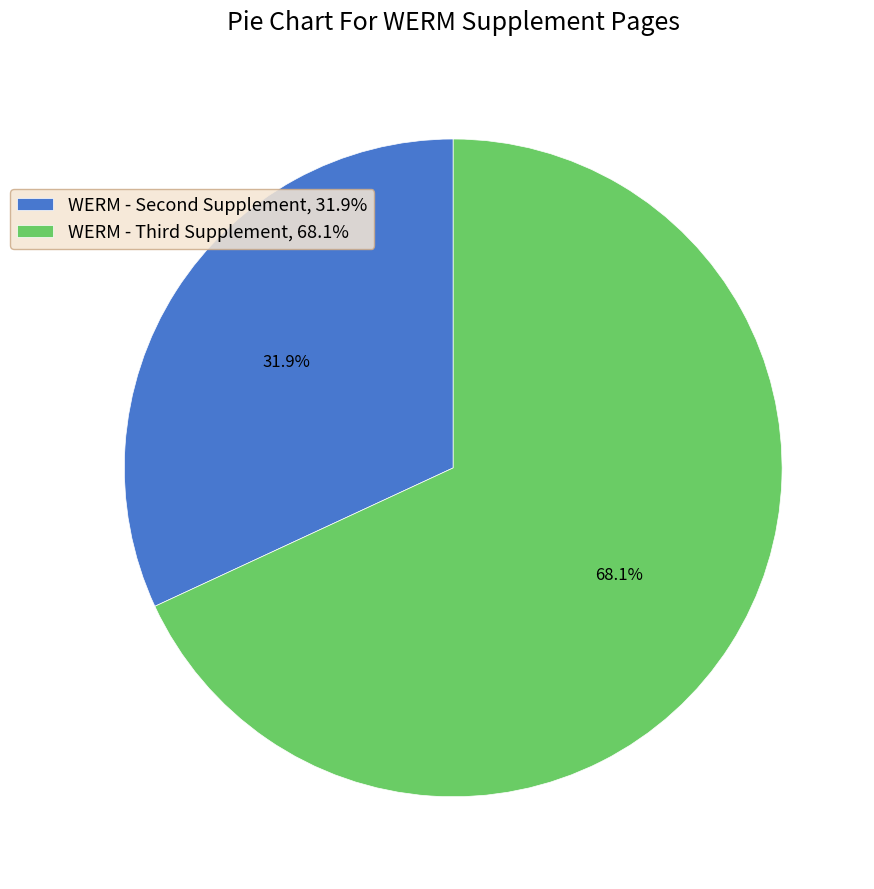

How many segments does this pie chart have?

2